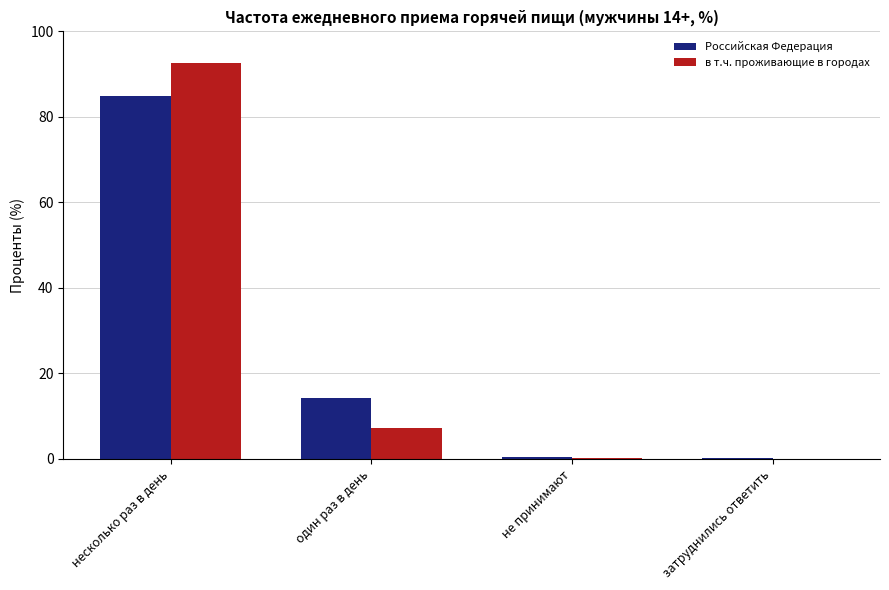

What is the sum of all Российская Федерация values?

100.0